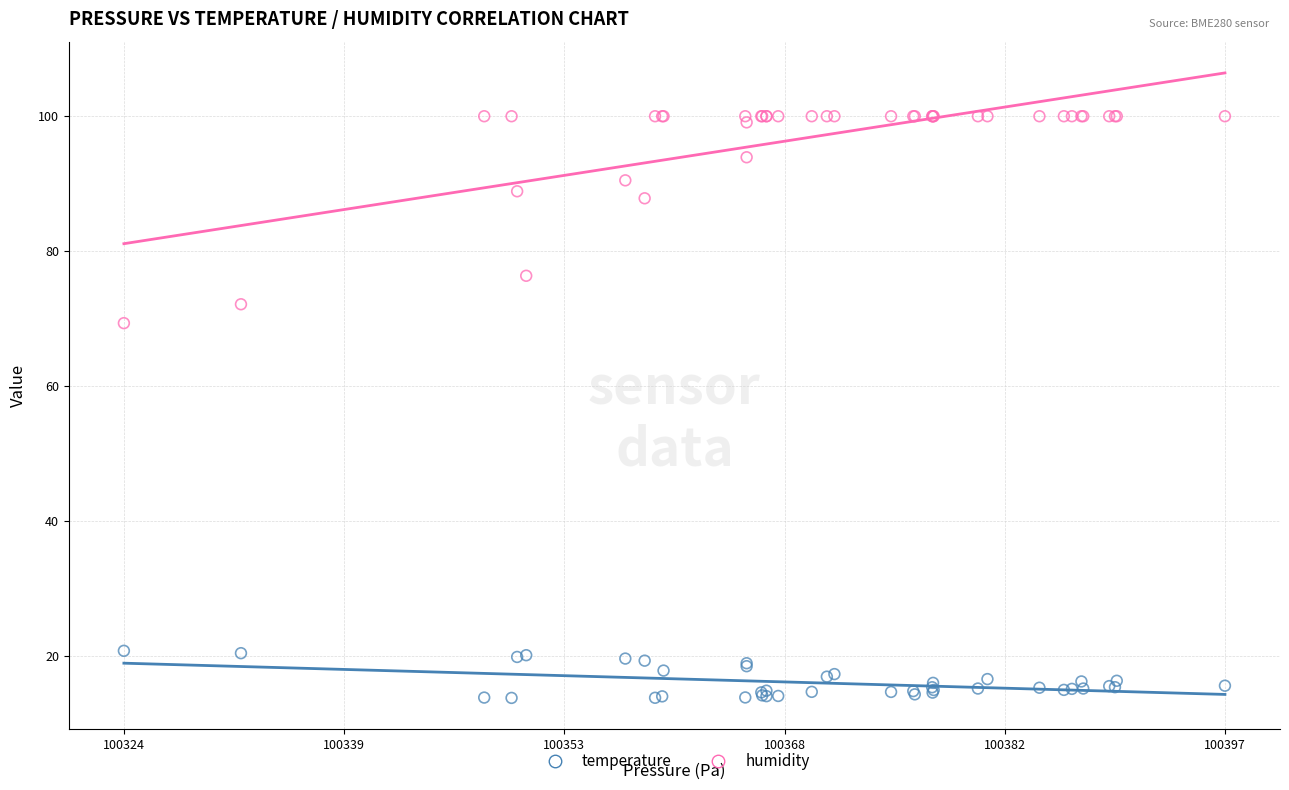

Which series contains the lowest Y value?

temperature